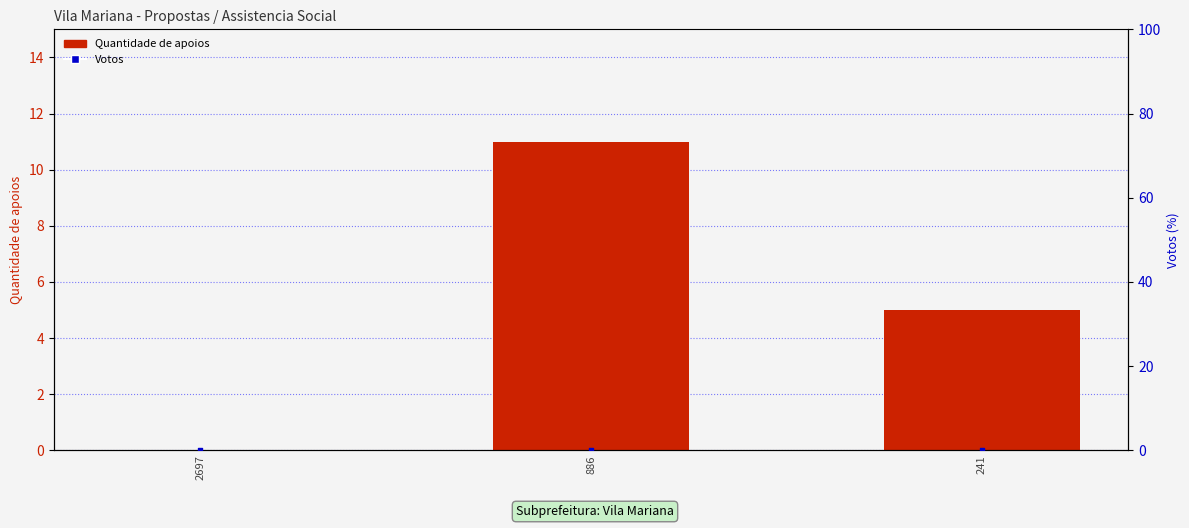

Which series has the largest Y range (max minus min)?

Quantidade de apoios